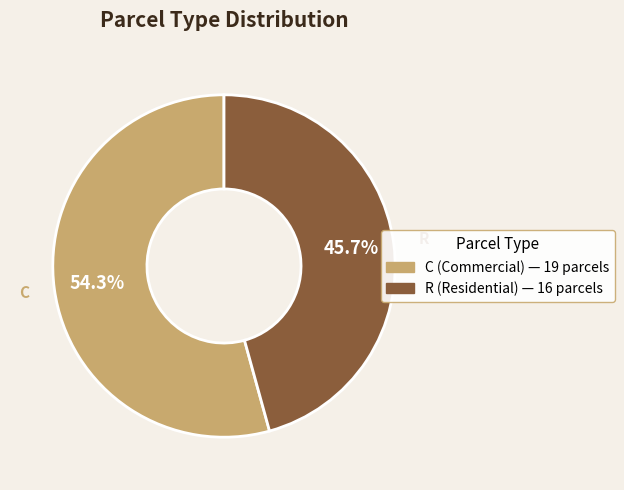

Does any single category account for the majority?

Yes